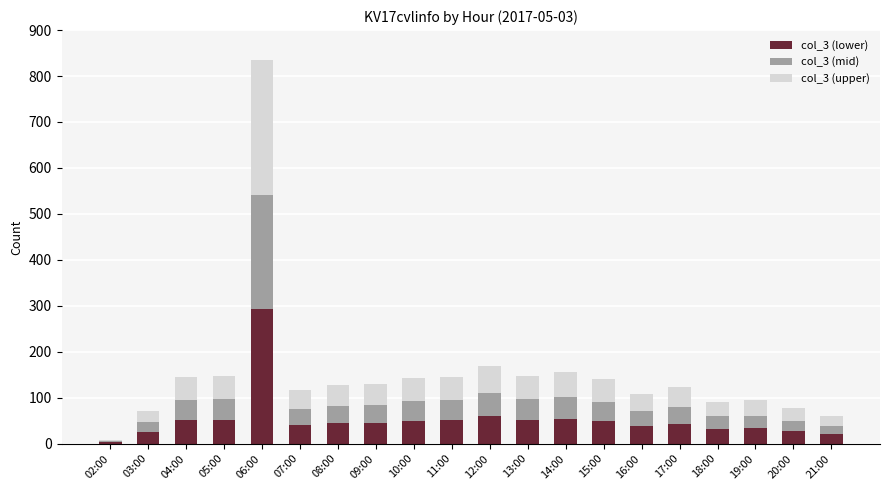

What is the maximum value for col_3 (lower)?

291.9